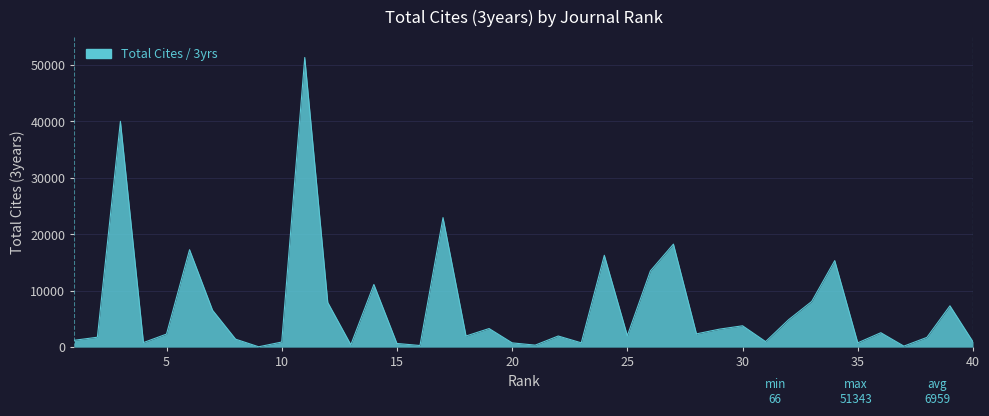

What is the difference between the maximum and minimum values?

51277